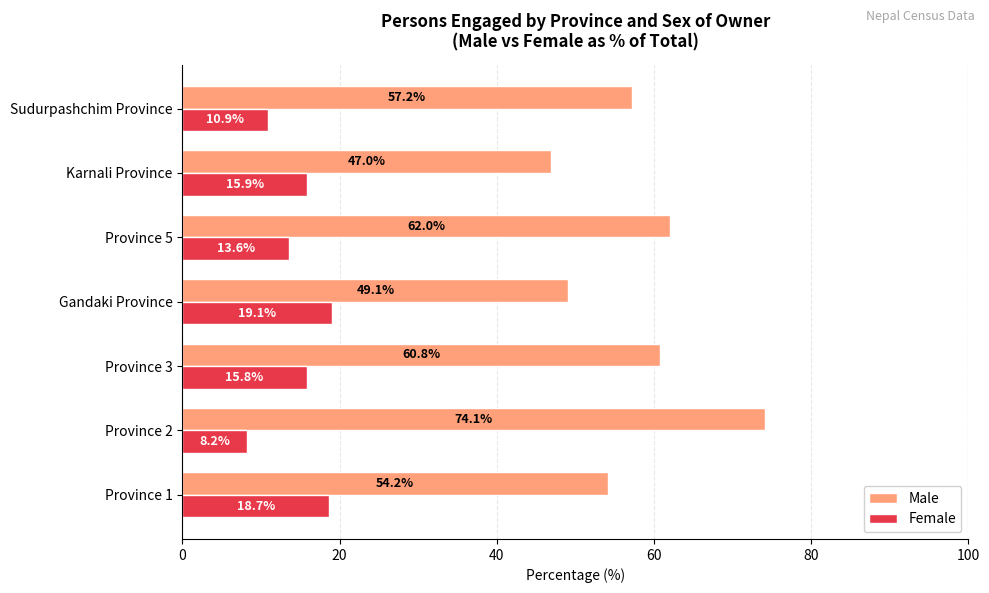

True or false: Male has a value of 25.1 at Province 1.

False